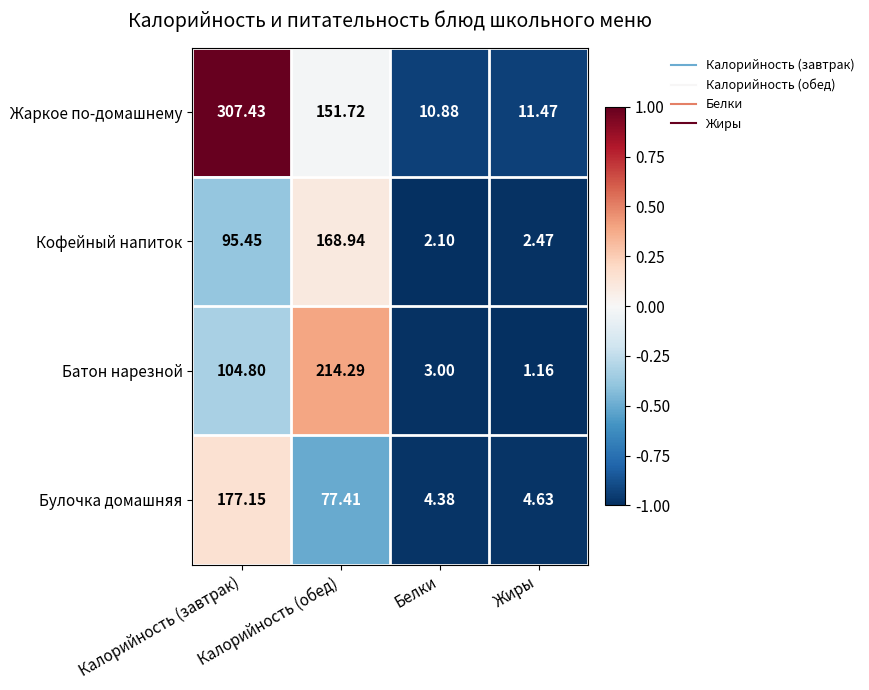

Rank the series by their maximum value, from highest to lowest.

Жаркое по-домашнему, Батон нарезной, Булочка домашняя, Кофейный напиток